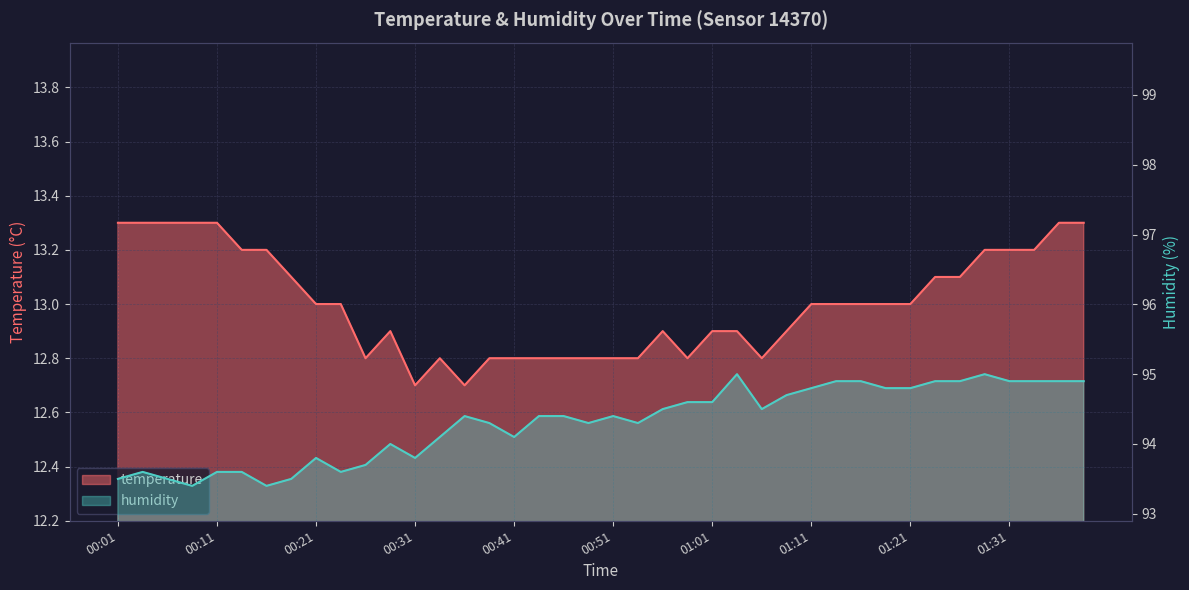

Is it true that temperature equals 7.4 at 00:11?

False